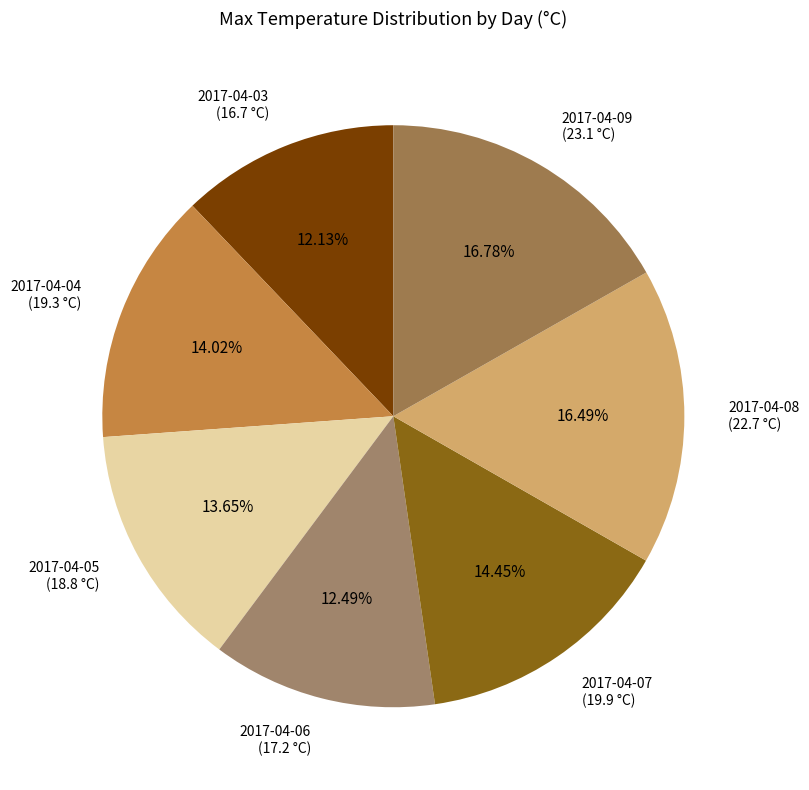

How many segments does this pie chart have?

7